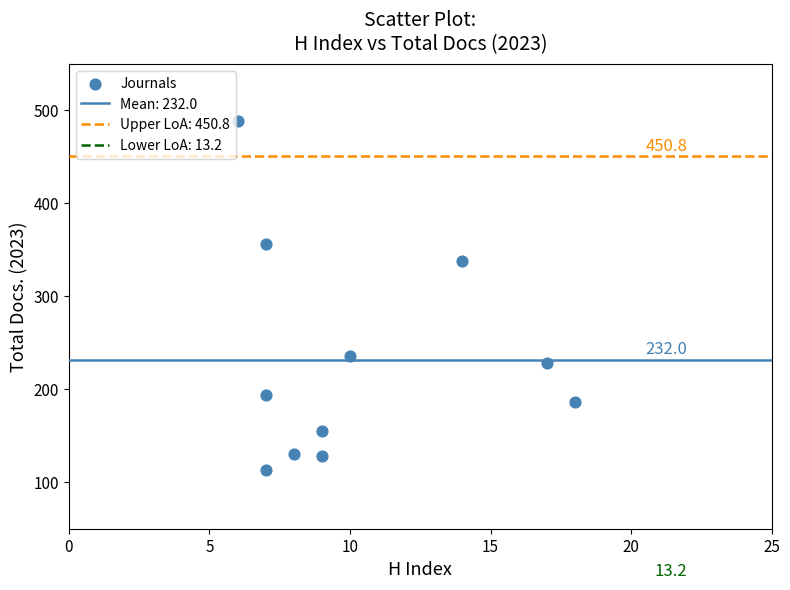

What is the average Y value?

232